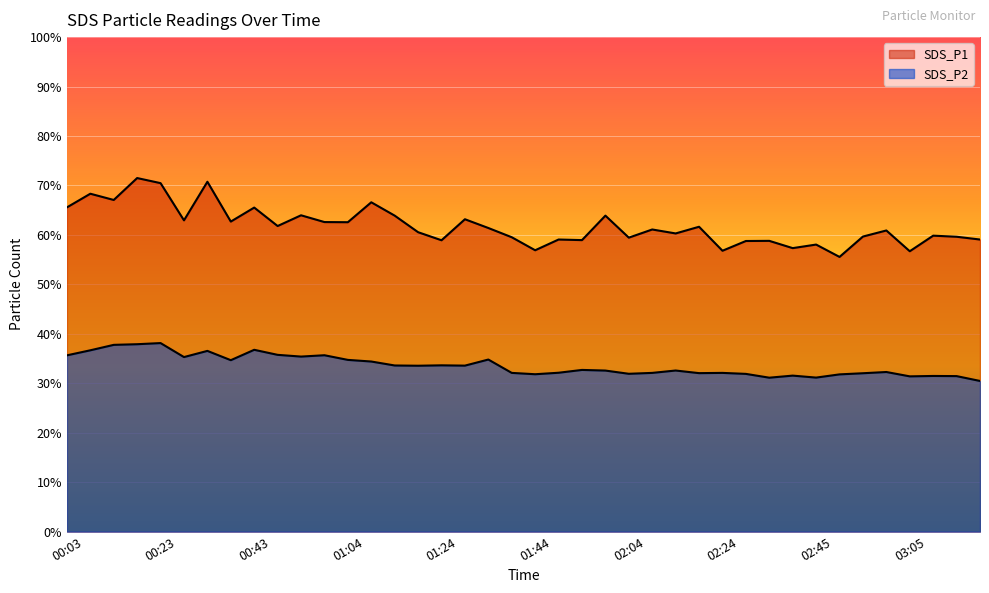

True or false: SDS_P2 and SDS_P1 intersect in this chart.

False